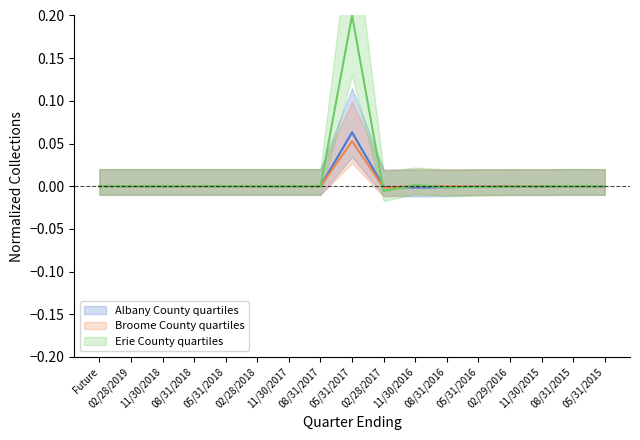

At 05/31/2016, list the series in order from largest to smallest.

Broome County, Albany County, Erie County